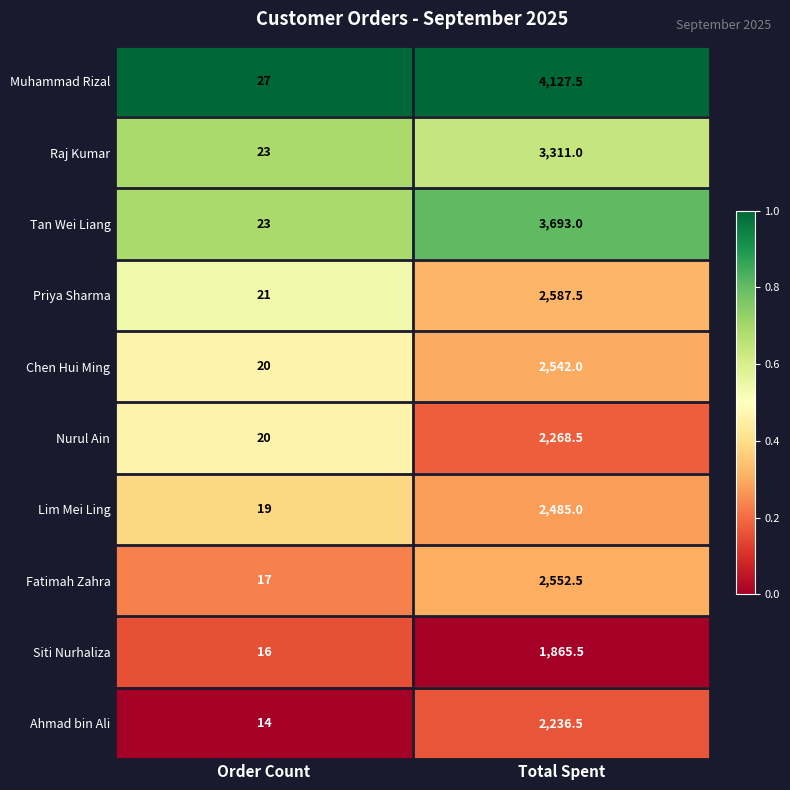

Read the Lim Mei Ling value at Total Spent.

2485.0